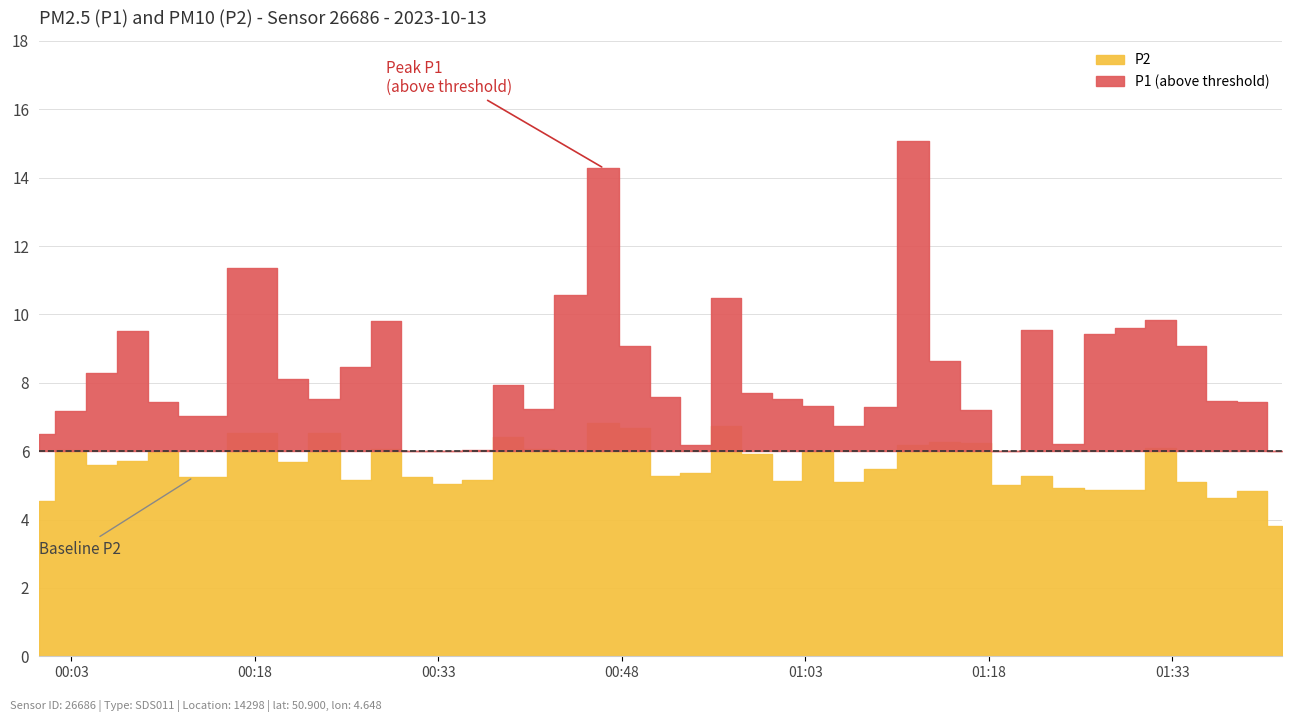

How many interior local peaks does the P1 series have?

9